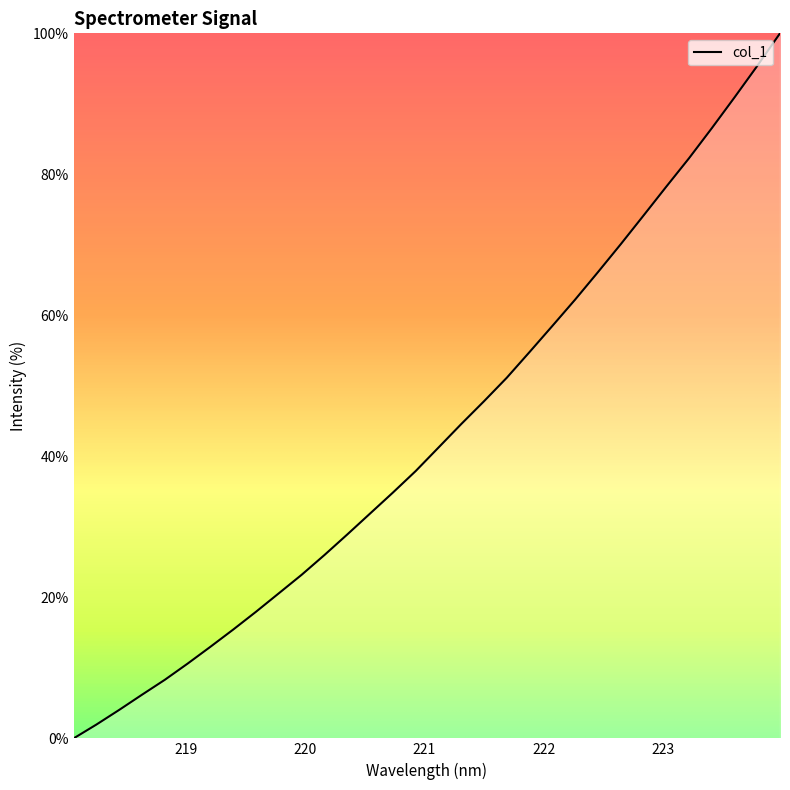

What is the difference between the maximum and minimum values?

100.0